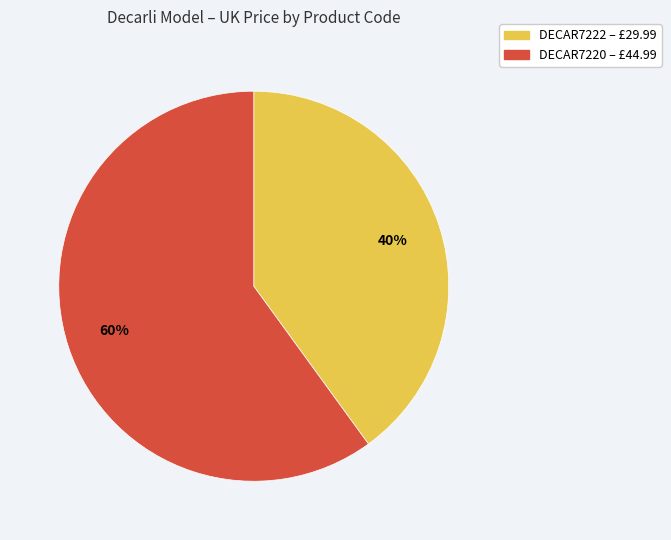

Between DECAR7220 and DECAR7222, which is larger?

DECAR7220